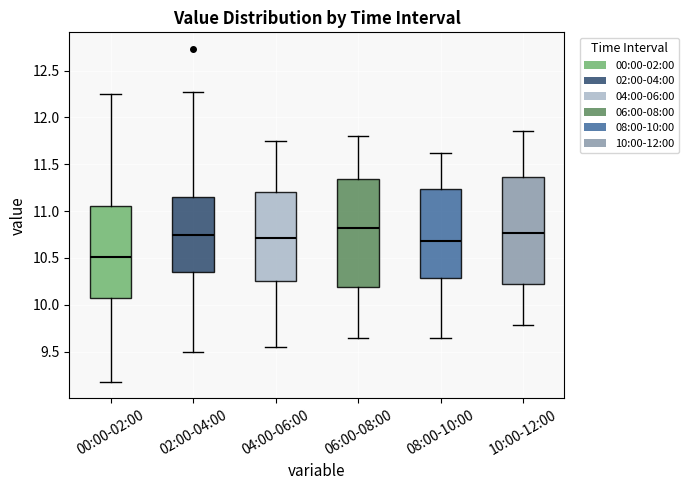

Reading left to right, read every box against the y-axis: the position of its median line, the range the box covers, and the ends of its whiskers. The values are not printed on the chart, so give them approximately, as read against the axis.

00:00-02:00: median 10.50, box 10.05 to 11.05, whiskers 9.20 to 12.25
02:00-04:00: median 10.75, box 10.35 to 11.15, whiskers 9.50 to 12.25
04:00-06:00: median 10.70, box 10.25 to 11.20, whiskers 9.55 to 11.75
06:00-08:00: median 10.80, box 10.20 to 11.35, whiskers 9.65 to 11.80
08:00-10:00: median 10.70, box 10.30 to 11.25, whiskers 9.65 to 11.60
10:00-12:00: median 10.75, box 10.25 to 11.35, whiskers 9.80 to 11.85